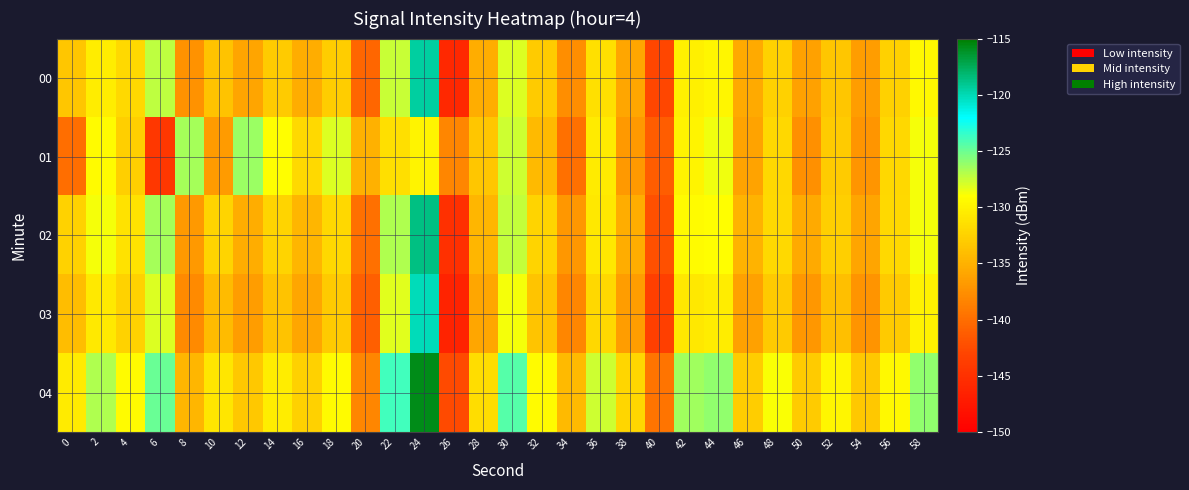

At which category is the sum across all series the highest?

24